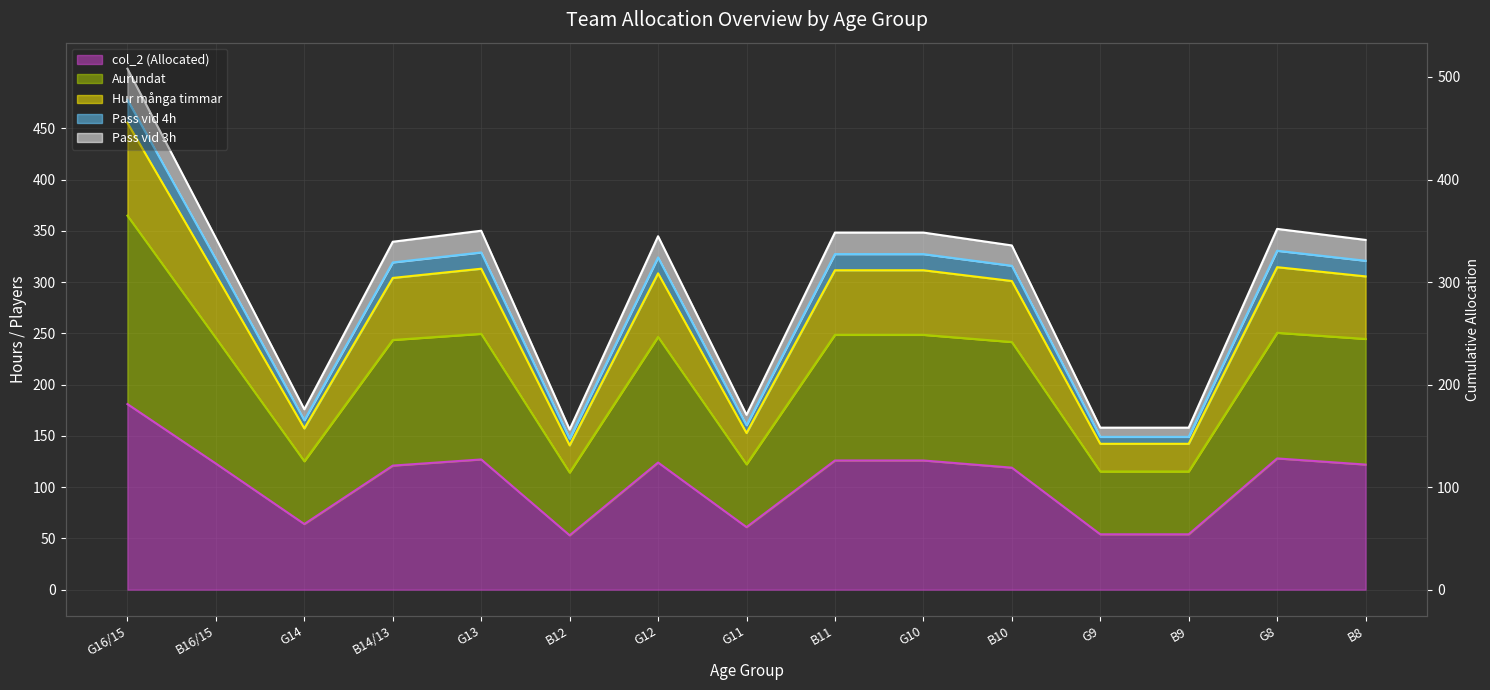

List the labels in order of col_2 (Allocated) value, largest first.

G16/15, G8, G13, B11, G10, G12, B16/15, B8, B14/13, B10, G14, G11, G9, B9, B12